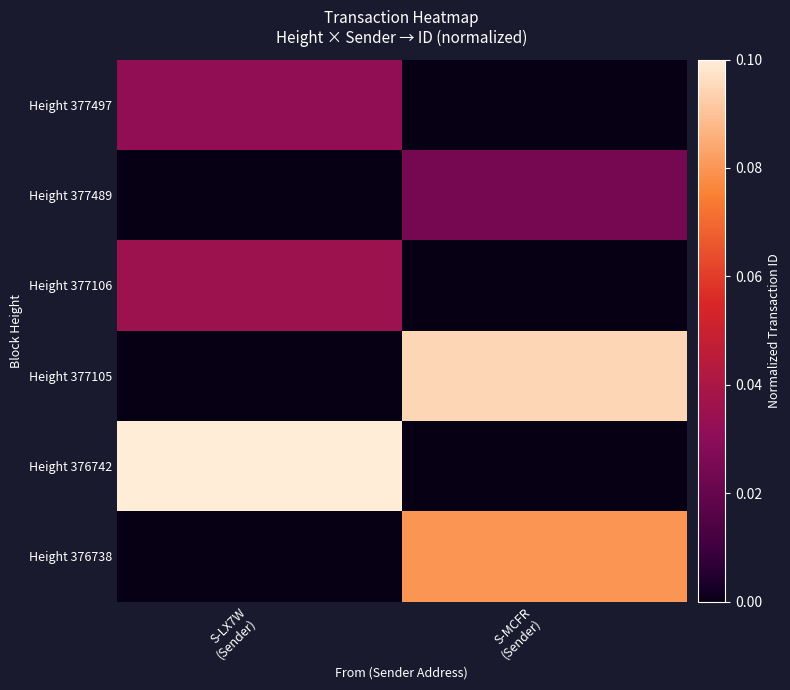

Reading right to left, list all the values displayed in this chart.

Height 377497: S-MCFR
(Sender)=0.0	S-LX7W
(Sender)=0.3
Height 377489: S-MCFR
(Sender)=0.2	S-LX7W
(Sender)=0.0
Height 377106: S-MCFR
(Sender)=0.0	S-LX7W
(Sender)=0.4
Height 377105: S-MCFR
(Sender)=0.9	S-LX7W
(Sender)=0.0
Height 376742: S-MCFR
(Sender)=0.0	S-LX7W
(Sender)=1.0
Height 376738: S-MCFR
(Sender)=0.8	S-LX7W
(Sender)=0.0